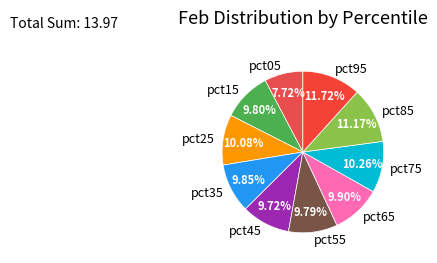

Count the number of slices in the pie.

10